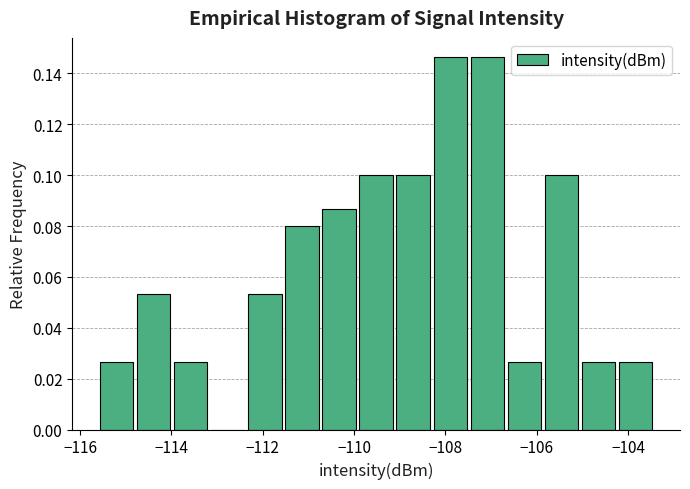

Reading left to right, transcribe this chart: for each bar, give the range it covers on the x-axis and its height. Neither the bar edges nor the heights are printed on the chart, so give them approximately, as read against the axes.

-115.6 to -114.8: 0.026
-114.8 to -114.0: 0.054
-114.0 to -113.2: 0.026
-113.2 to -112.4: 0
-112.4 to -111.6: 0.054
-111.6 to -110.8: 0.080
-110.8 to -110.0: 0.086
-110.0 to -109.2: 0.100
-109.2 to -108.4: 0.100
-108.4 to -107.4: 0.146
-107.4 to -106.6: 0.146
-106.6 to -105.8: 0.026
-105.8 to -105.0: 0.100
-105.0 to -104.2: 0.026
-104.2 to -103.4: 0.026